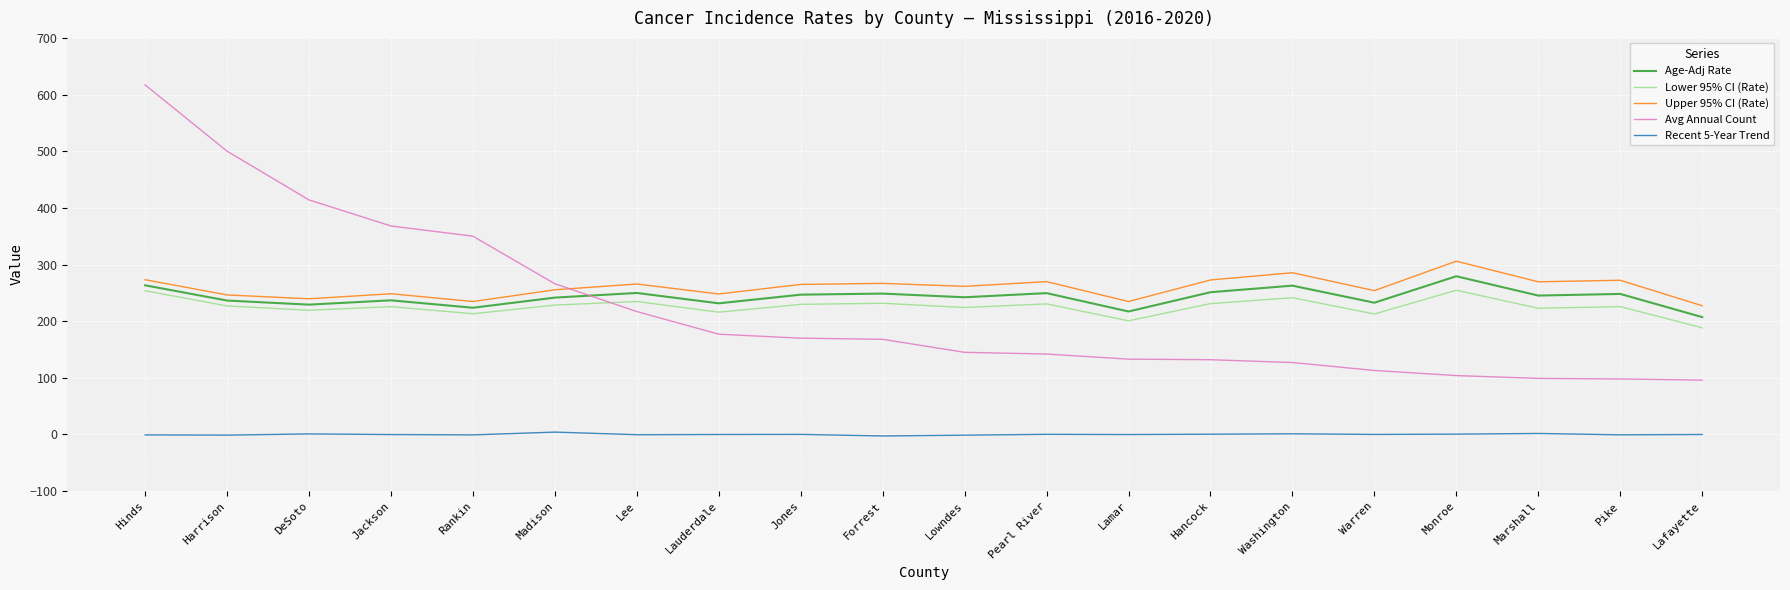

What is the difference between the Avg Annual Count values at DeSoto and Monroe?

310.0